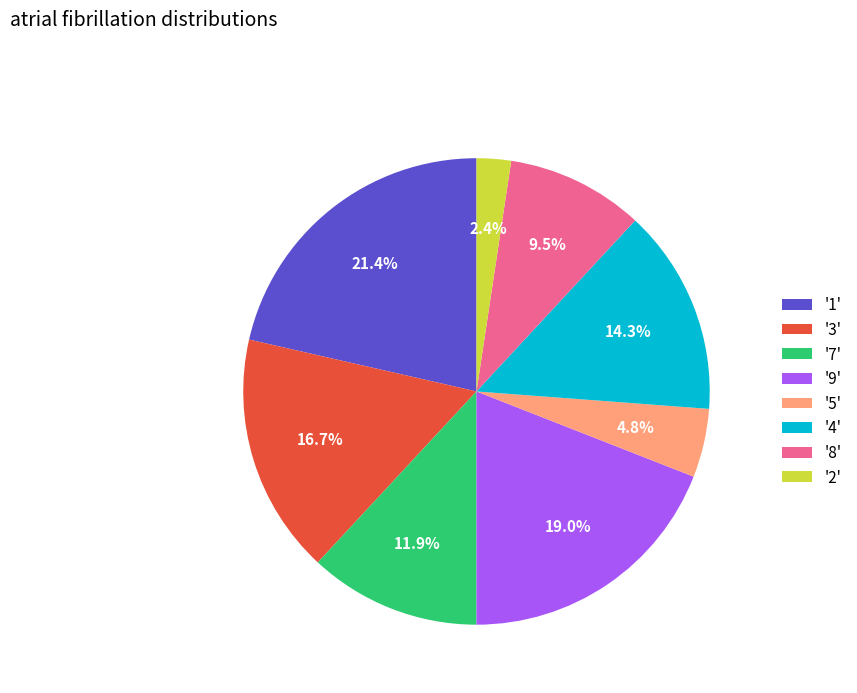

Which slice is the smallest?

'2'